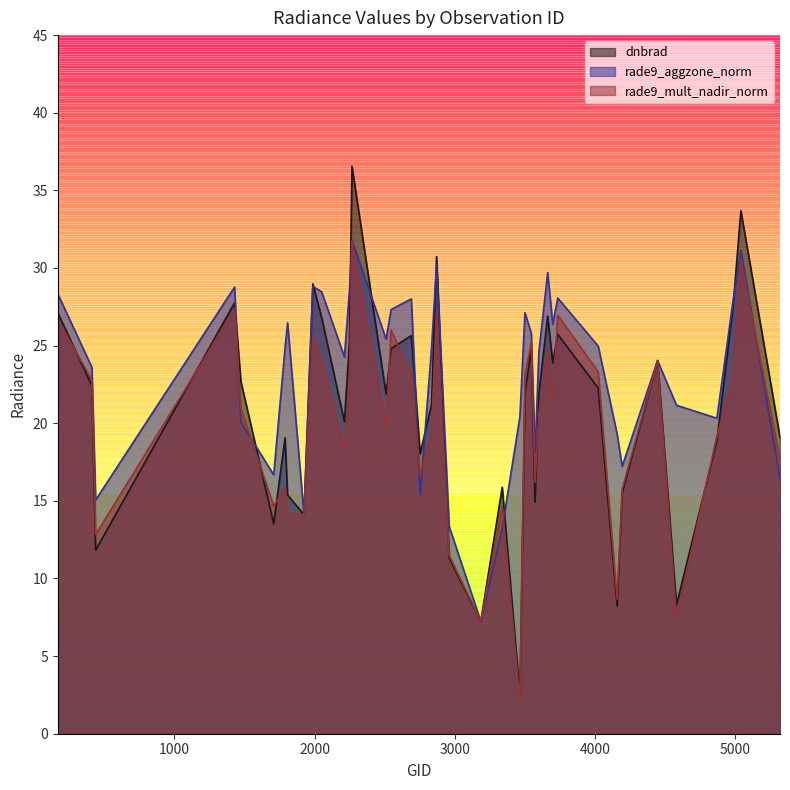

Reading left to right, transcribe all the data shown in this chart.

dnbrad: 27.1	22.4	11.8	27.8	22.7	13.5	19.1	15.4	14.1	29.0	26.8	20.1	25.2	36.6	21.9	24.8	25.6	18.0	21.2	30.7	11.3	7.2	15.9	2.5	21.9	24.8	14.9	21.9	26.9	23.9	25.7	22.3	8.2	15.5	24.0	8.3	18.9	27.7	33.7	19.1
rade9_aggzone_norm: 28.3	23.6	15.1	28.8	20.1	16.7	24.8	26.5	14.1	28.8	28.5	24.3	28.6	31.8	25.4	27.3	28.0	15.4	24.8	30.2	13.4	7.2	13.2	20.4	27.1	25.8	18.0	24.6	29.7	26.4	28.1	25.0	19.3	17.2	24.0	21.2	20.3	28.0	31.1	16.5
rade9_mult_nadir_norm: 26.7	22.8	12.8	27.3	21.0	14.7	15.9	14.2	14.1	25.6	24.1	18.4	22.2	31.7	19.8	26.0	23.1	16.7	19.4	27.1	11.5	7.2	14.7	2.2	23.1	25.2	16.2	20.6	24.9	21.6	27.0	23.3	8.7	15.7	24.0	7.5	19.2	23.0	30.5	17.6